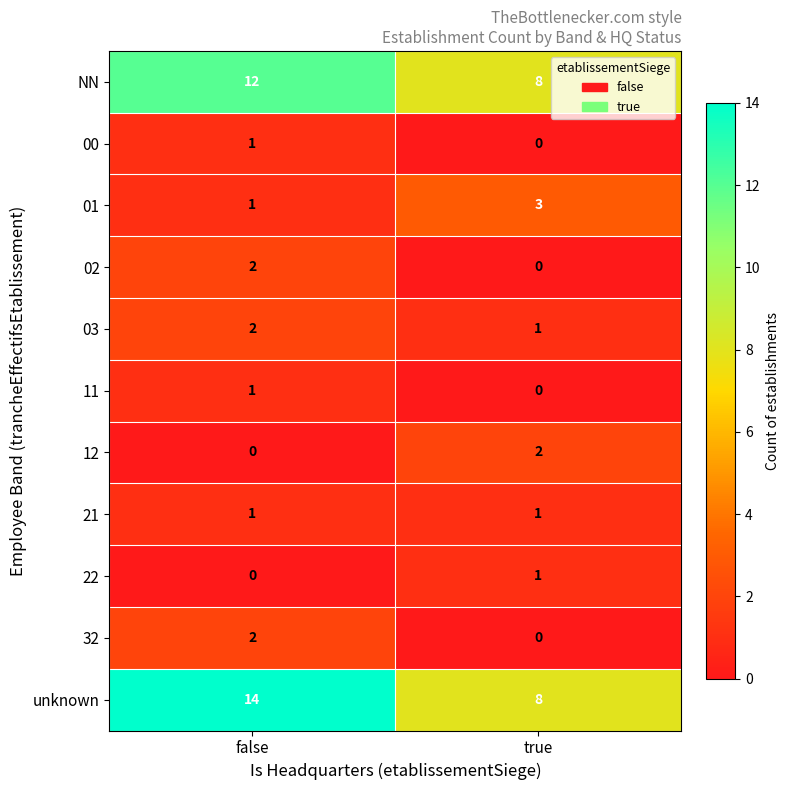

Is it true that 03 equals 0 at false?

False